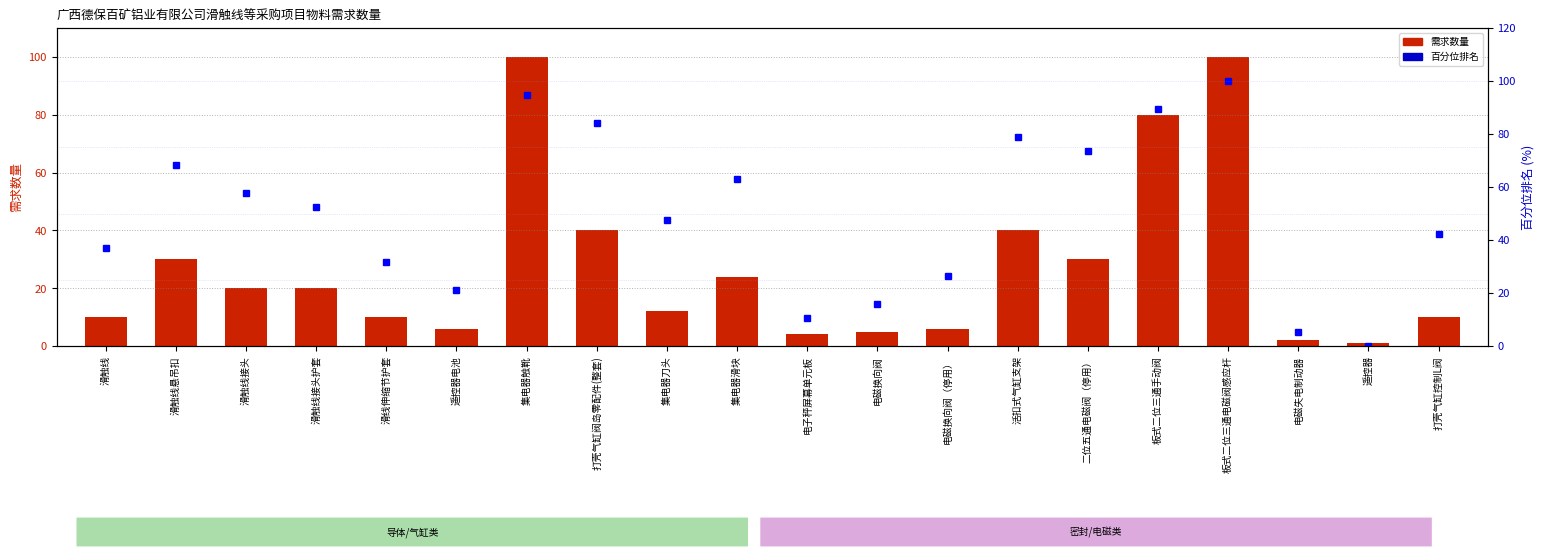

How many categories are shown in the chart?

20